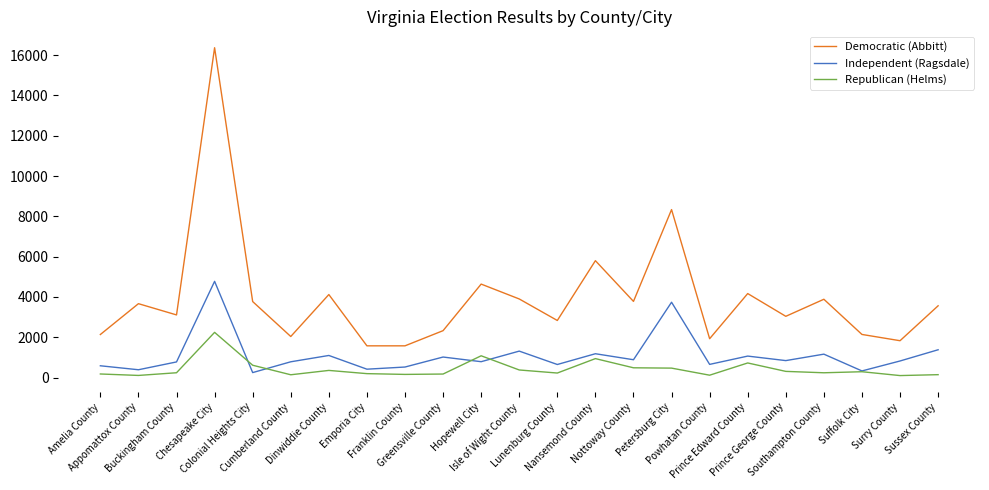

At how many categories does at least one series exceed 1416?

23